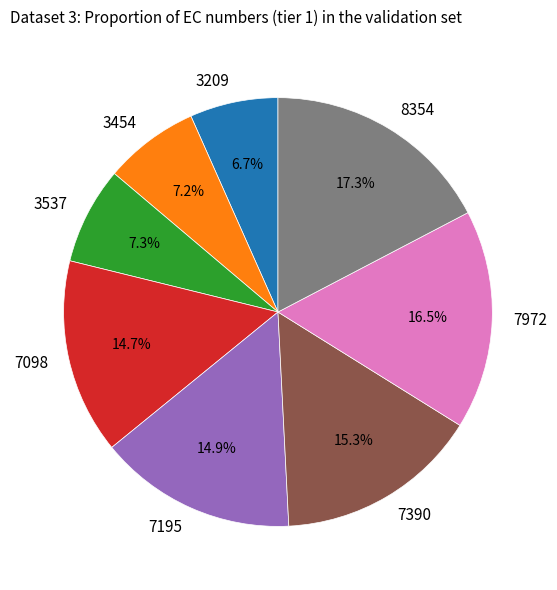

To the nearest percent, what is the difference between the largest and smallest slice percentages?

11%